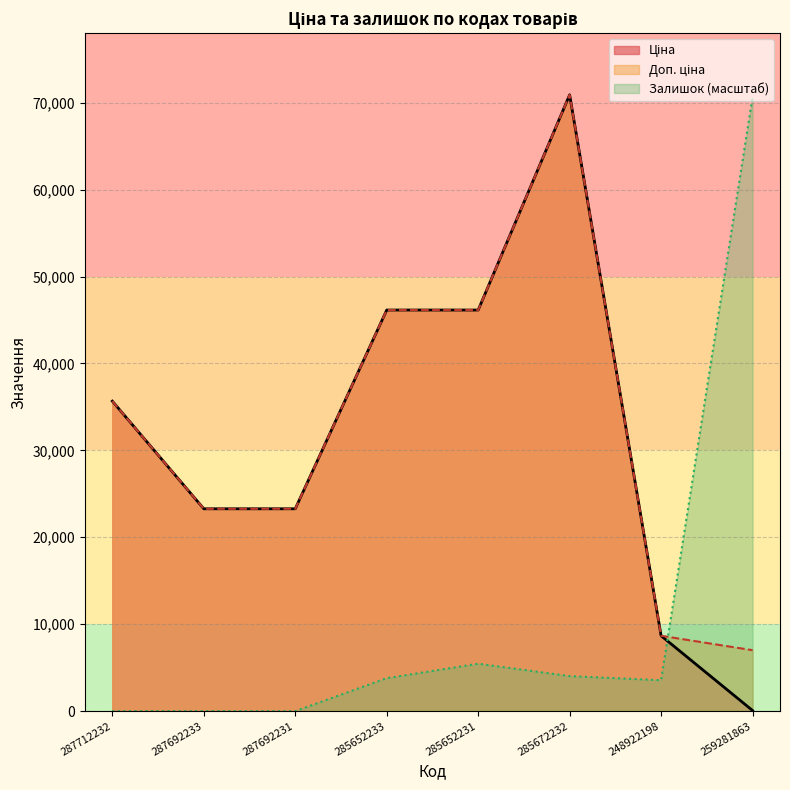

Which series ends up on top after the final intersection of Доп. ціна and Залишок?

Залишок